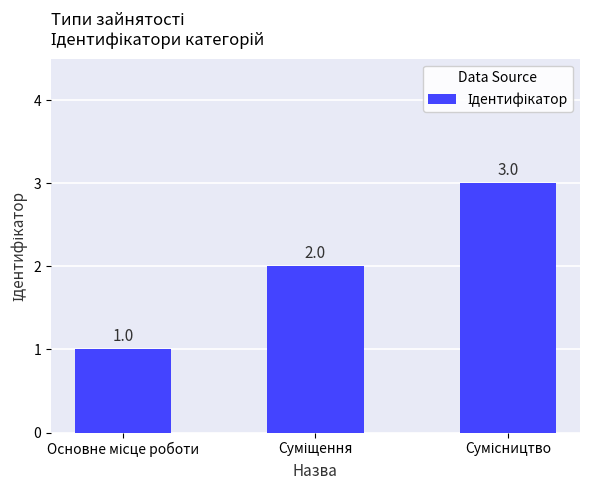

What is the greatest value displayed?

3